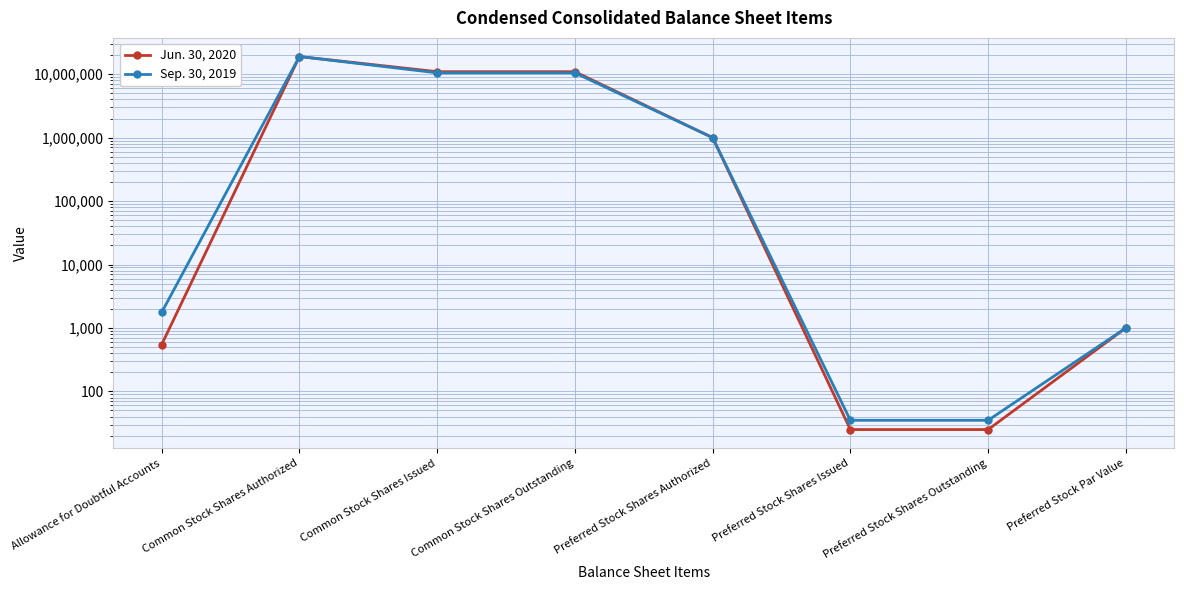

What is the label of the 2nd point from the left?

Common Stock Shares Authorized